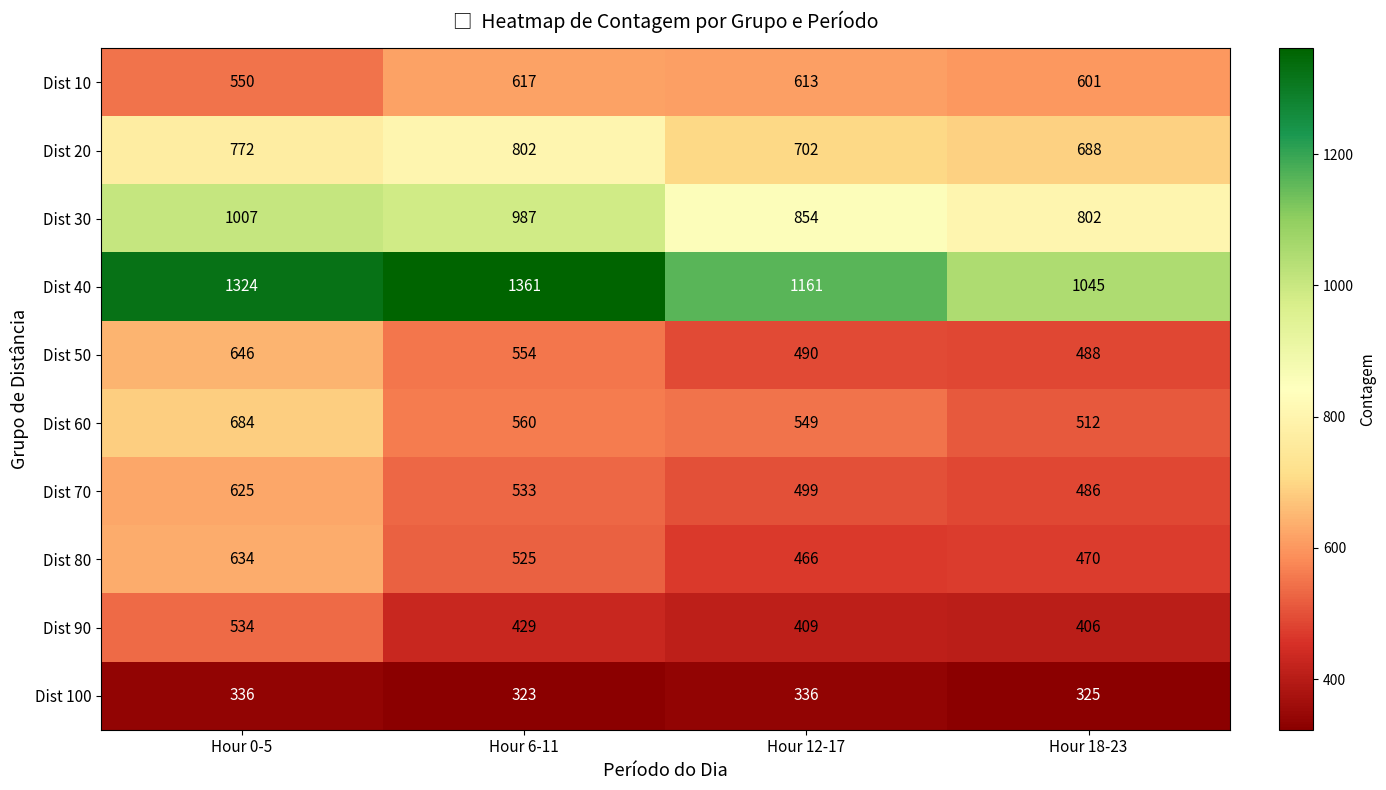

Which series has the widest spread of values?

Dist 40